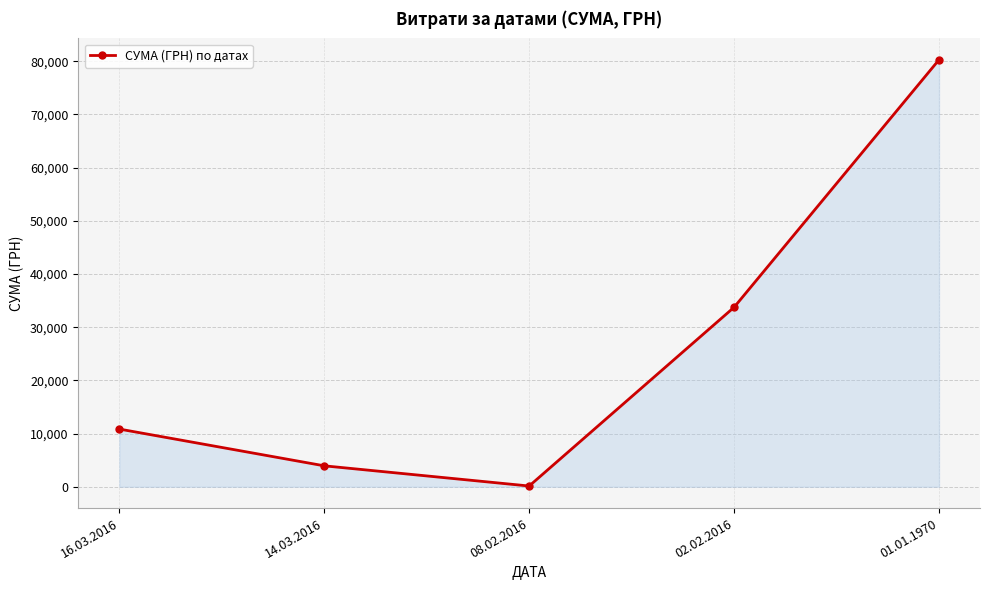

Count the number of data series in this chart.

1